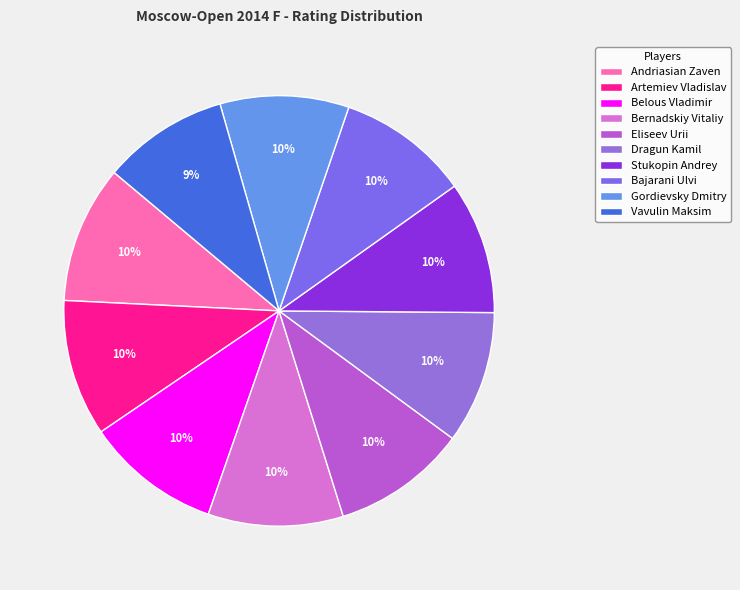

Count the number of slices in the pie.

10